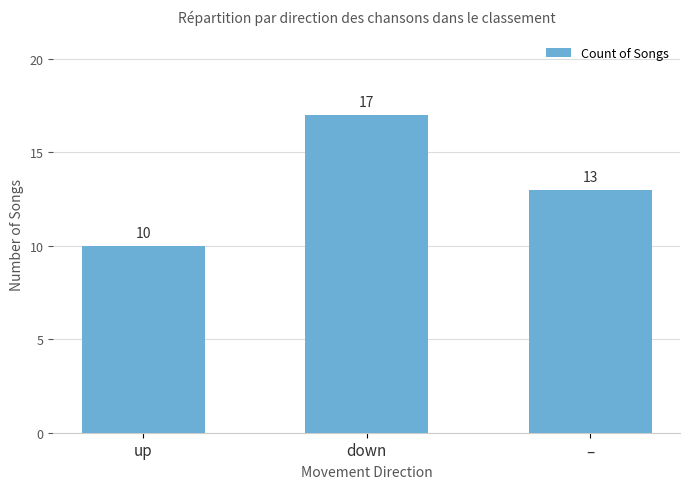

What is the value of the 1st bar from the left?

10